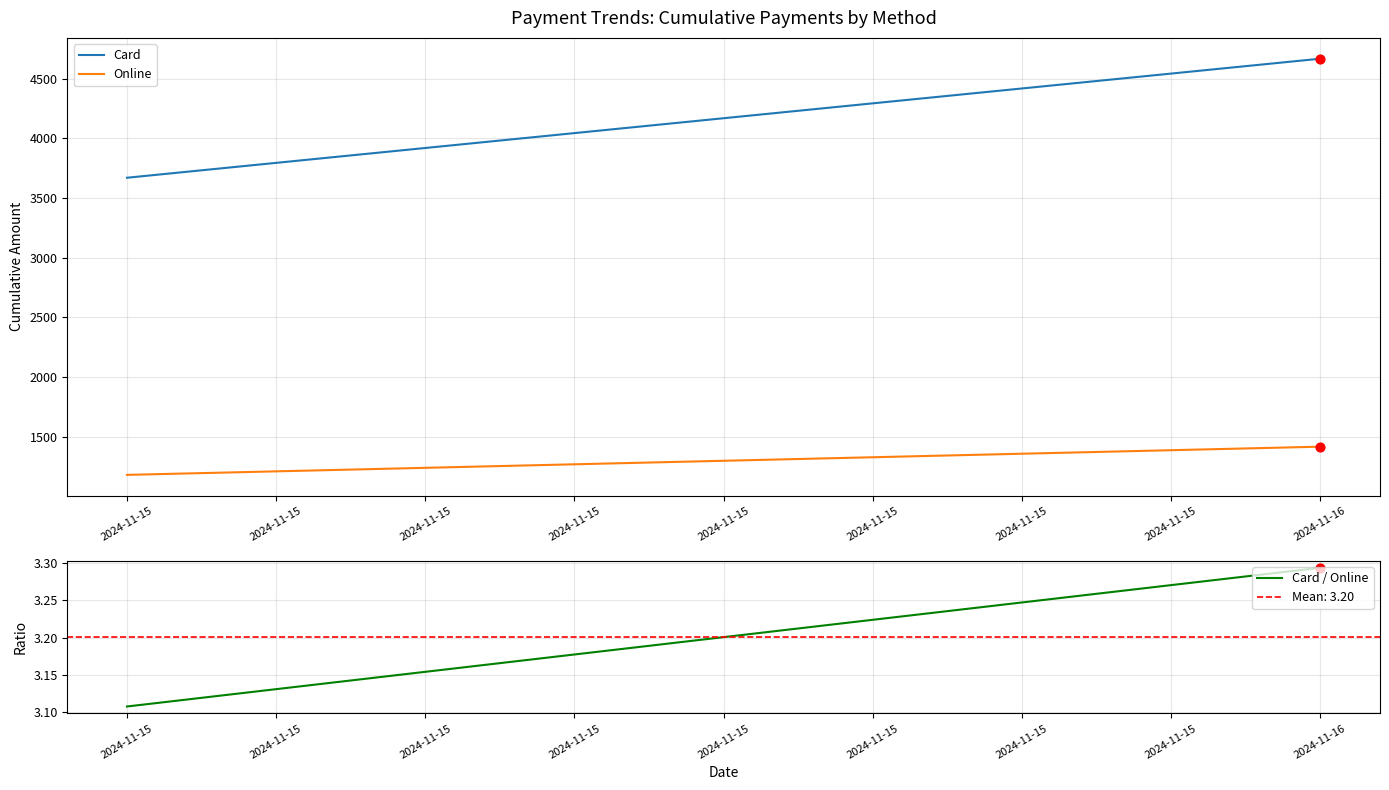

What is the total value across all series at 2024-11-15?

4855.2